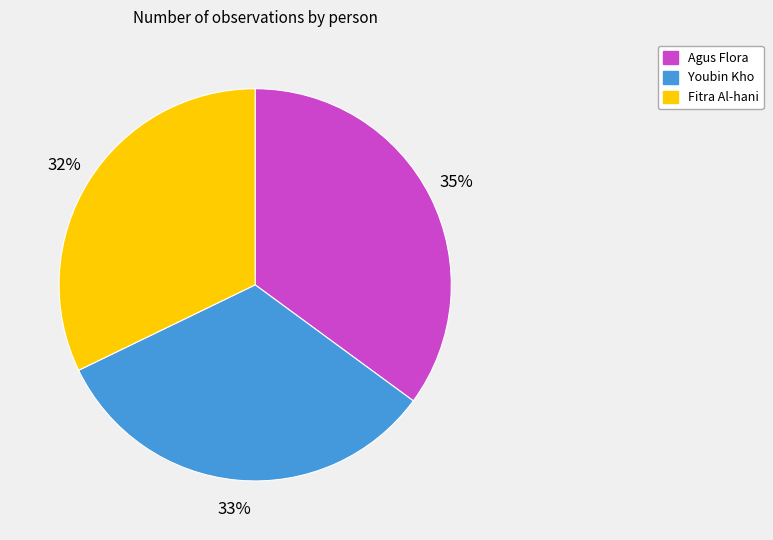

To the nearest percent, what percentage of the pie is Fitra Al-hani?

32%